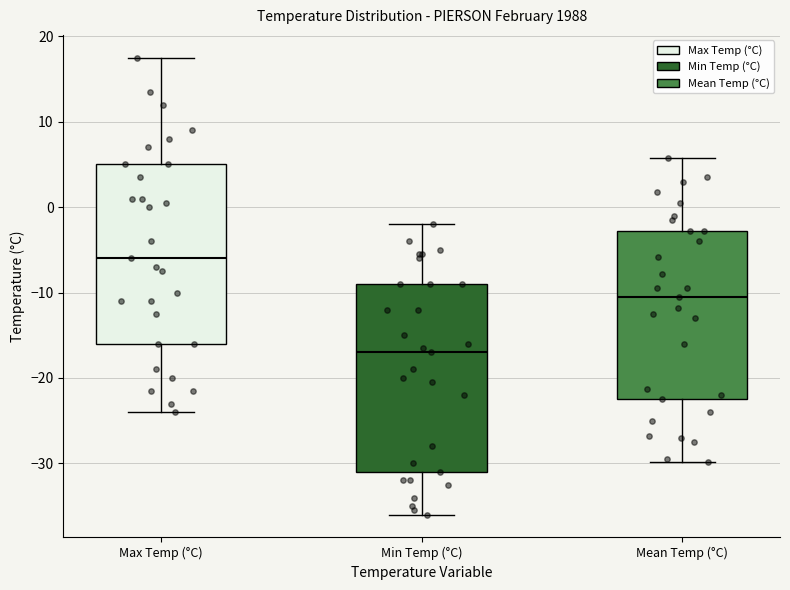

Reading left to right, transcribe this box plot: for each box, give where its median line is, the range the box spans, and where its two whiskers end, as read against the y-axis. The values are not printed on the chart, so give them approximately, as read against the axis.

Max Temp (°C): median -6, box -16 to 5, whiskers -24 to 18
Min Temp (°C): median -17, box -31 to -9, whiskers -36 to -2
Mean Temp (°C): median -10, box -22 to -3, whiskers -30 to 6